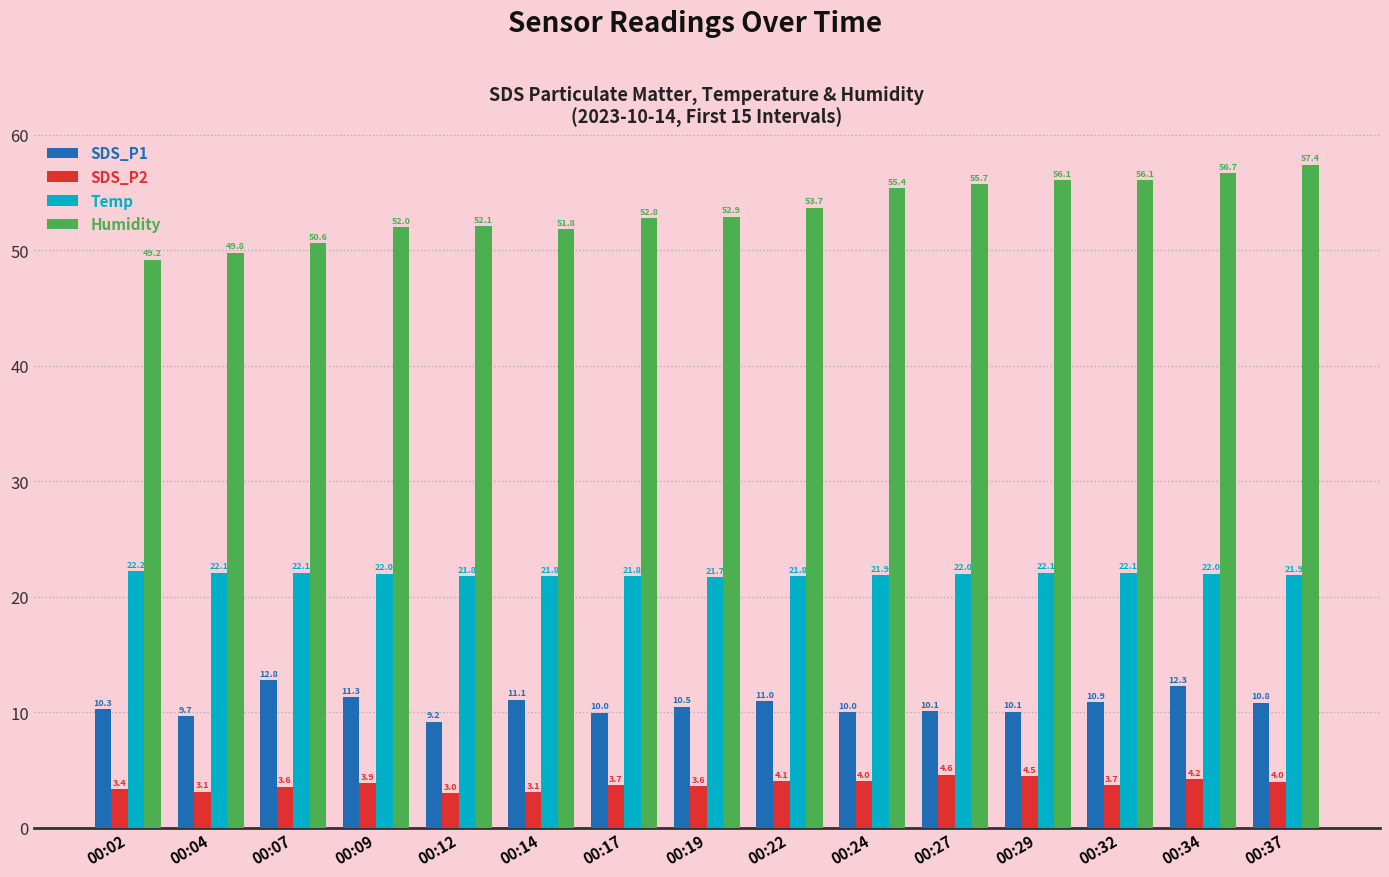

Which category has the highest value in the SDS_P2 series?

00:27